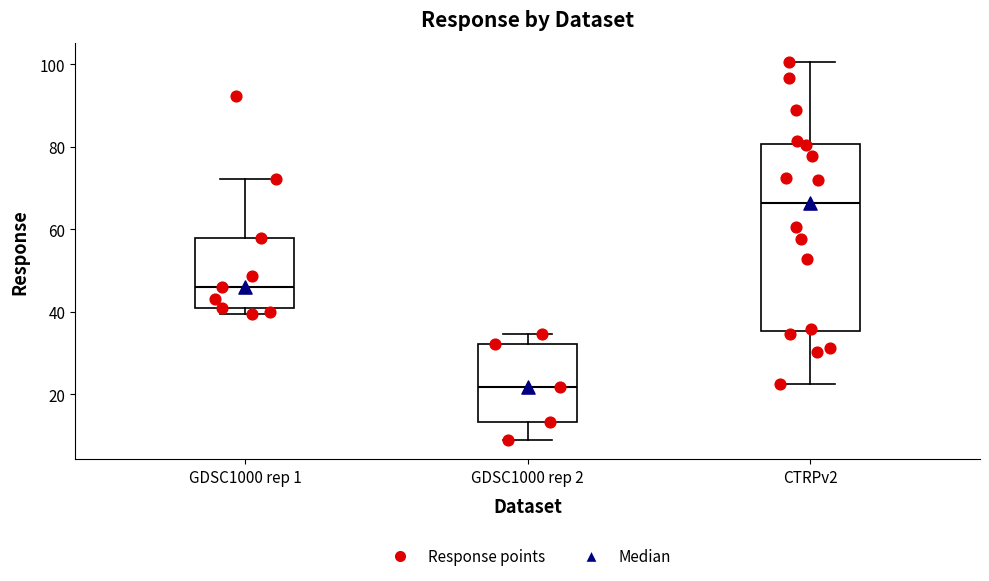

Reading left to right, read every box against the y-axis: the position of its median line, the range the box covers, and the ends of its whiskers. The values are not printed on the chart, so give them approximately, as read against the axis.

GDSC1000 rep 1: median 46, box 42 to 58, whiskers 40 to 72
GDSC1000 rep 2: median 22, box 14 to 32, whiskers 8 to 34
CTRPv2: median 66, box 36 to 80, whiskers 22 to 100